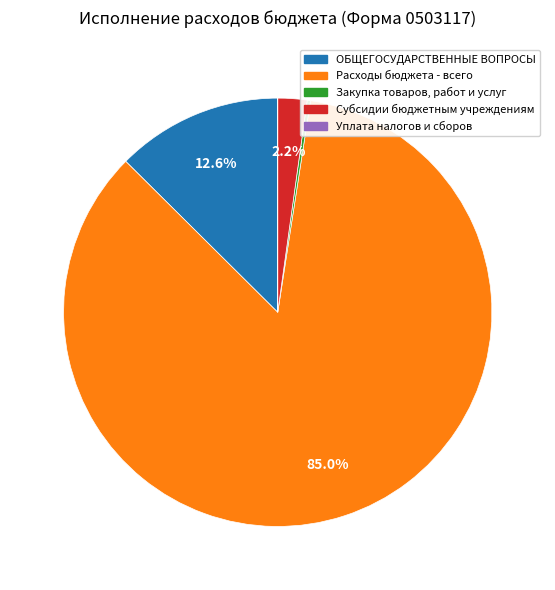

Which has a higher value, ОБЩЕГОСУДАРСТВЕННЫЕ ВОПРОСЫ or Субсидии бюджетным учреждениям?

ОБЩЕГОСУДАРСТВЕННЫЕ ВОПРОСЫ